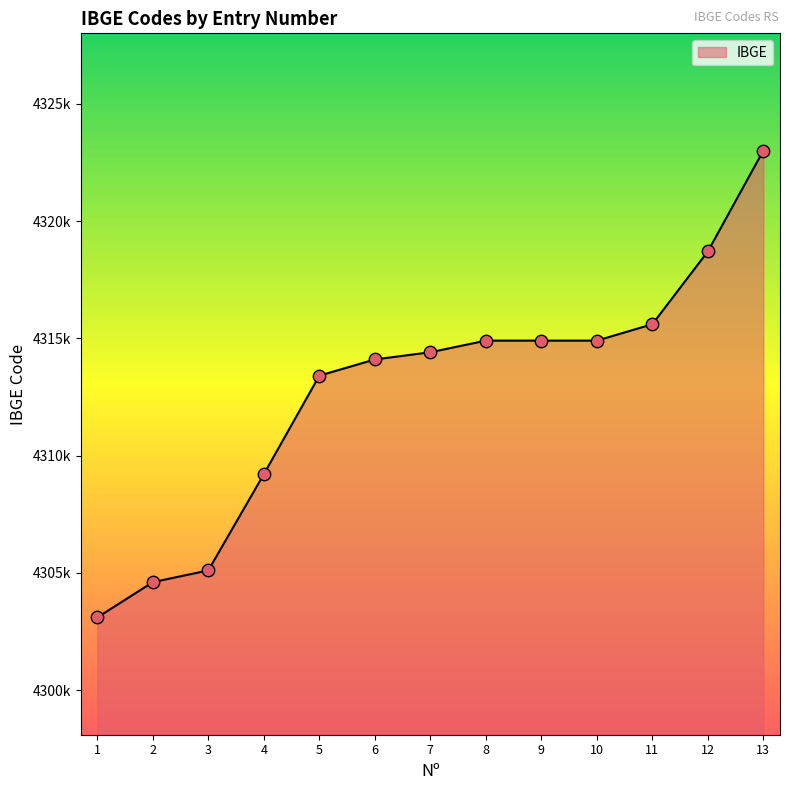

Approximately how many times larger is the value at 9 compared to 13?

1.0